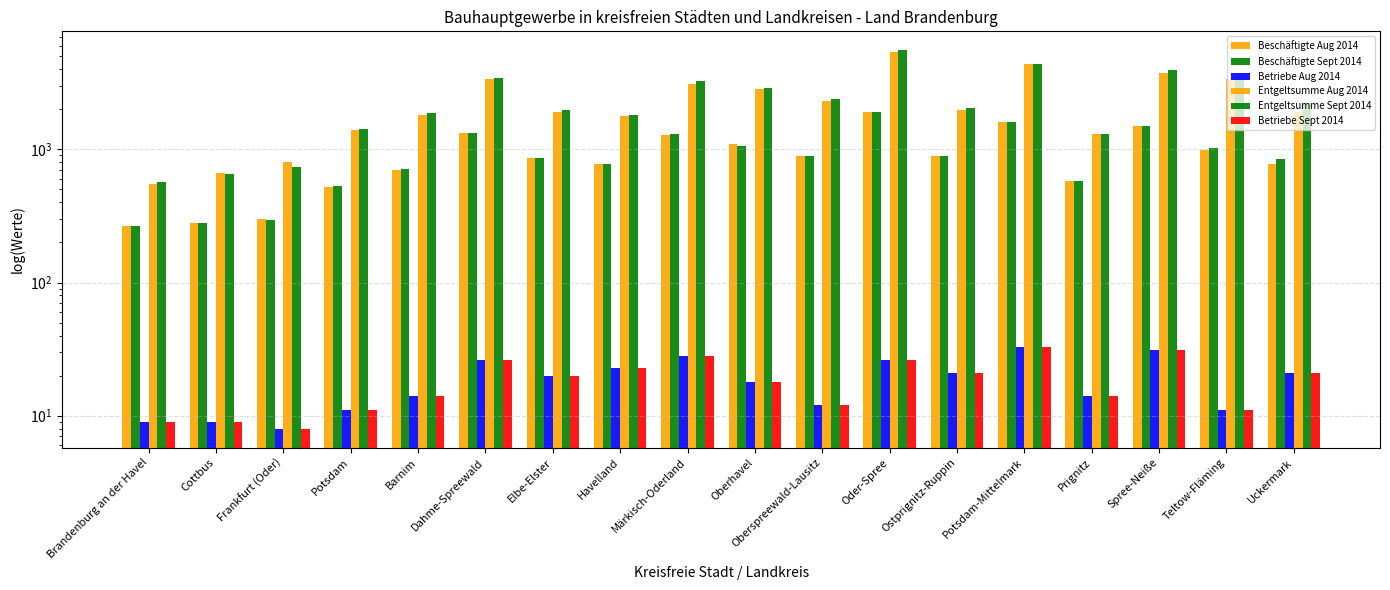

What is the label of the 17th bar from the right?

Cottbus